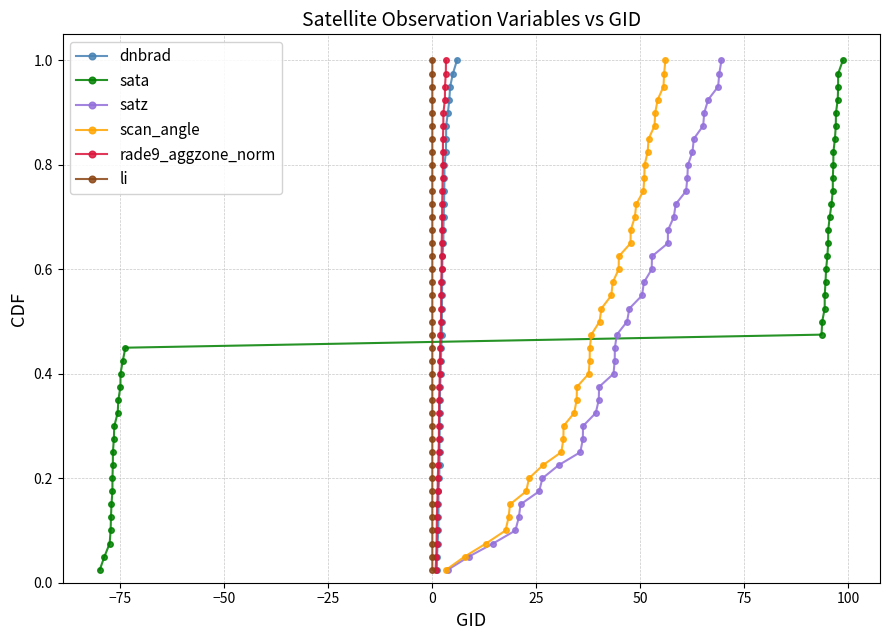

True or false: satz has more than 2 interior local peaks.

False